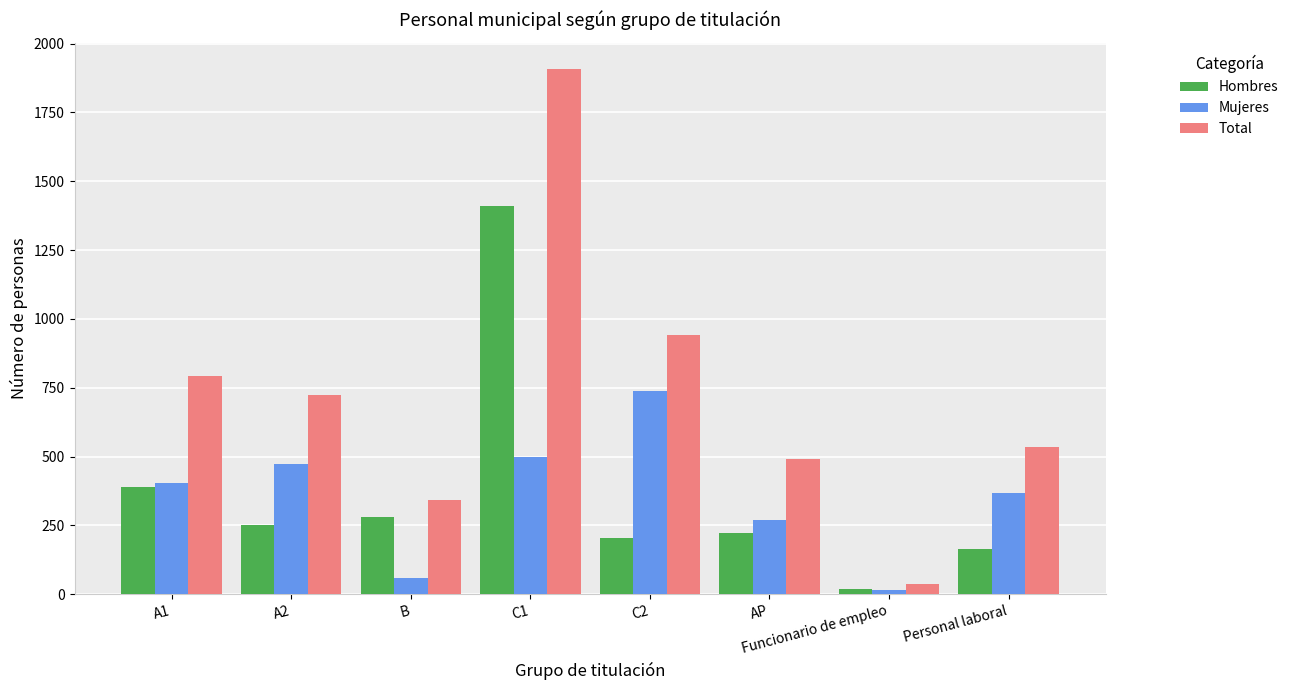

What is the average value of the Mujeres series?

353